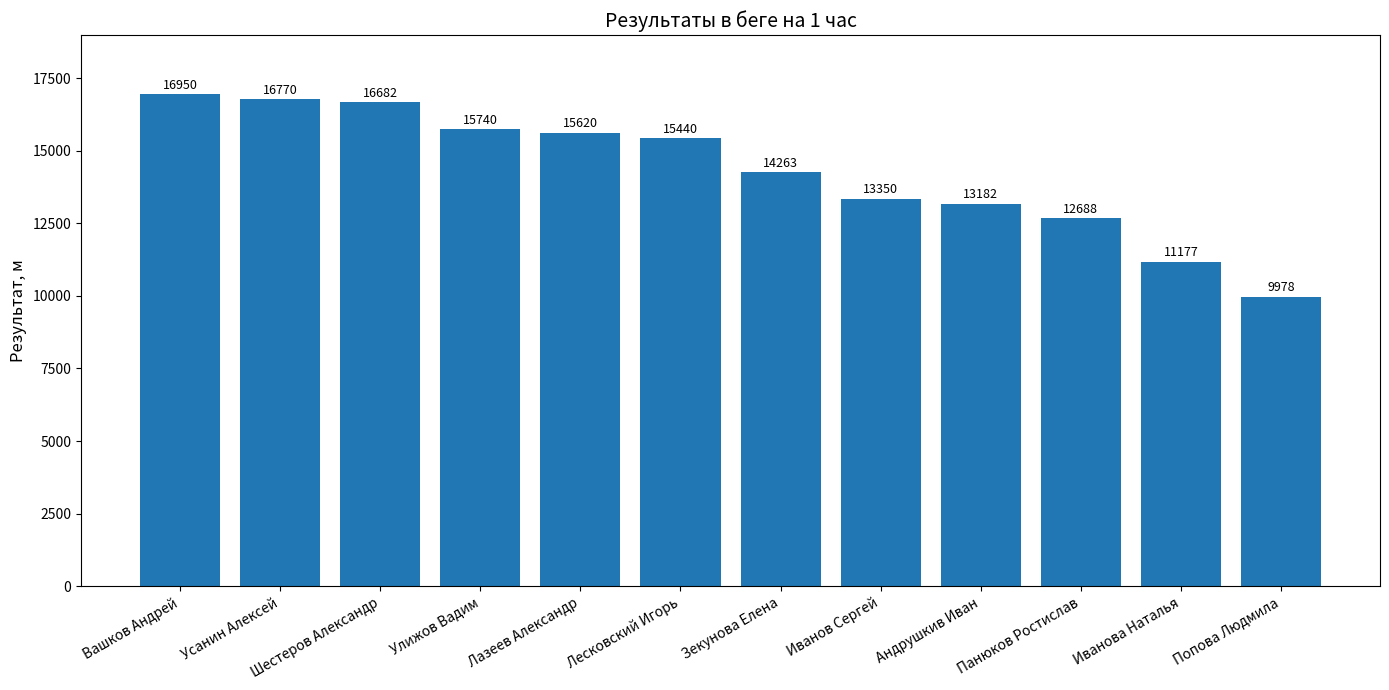

Where is the data nearest to the value 13464?

Иванов Сергей